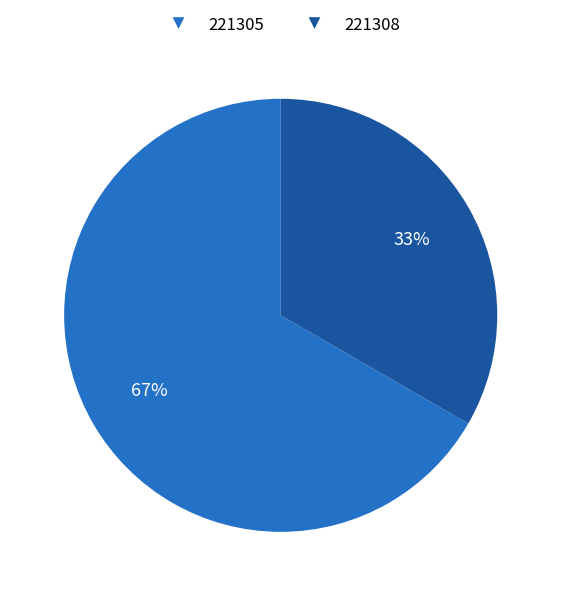

Is the sum of 221305 and 221308 greater than half?

Yes